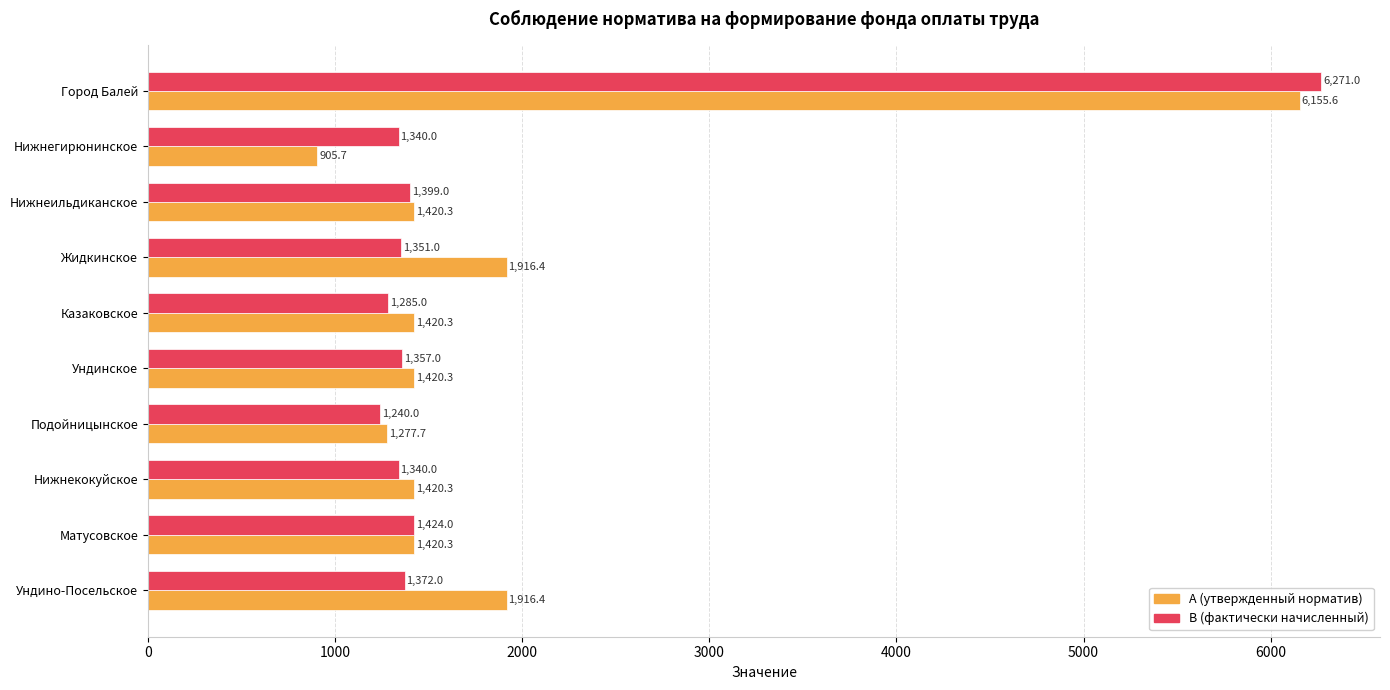

True or false: А (утвержденный норматив) has a value of 3158.4 at Ундино-Посельское.

False